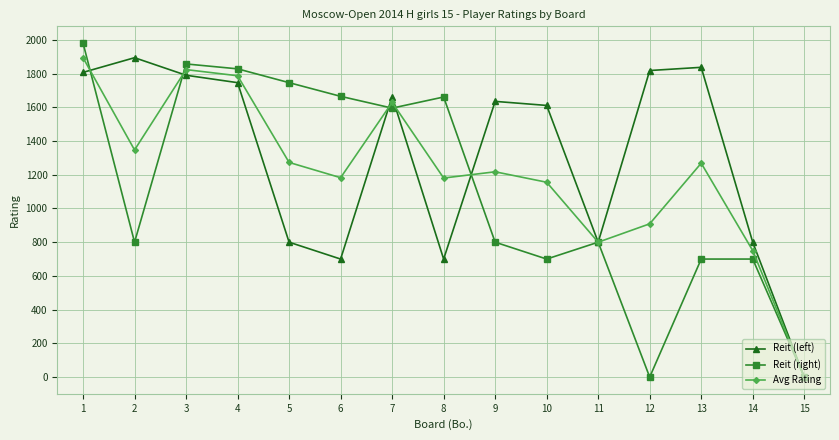

In Avg Rating, how many points are higher than both neighbors (excluding endpoints)?

4